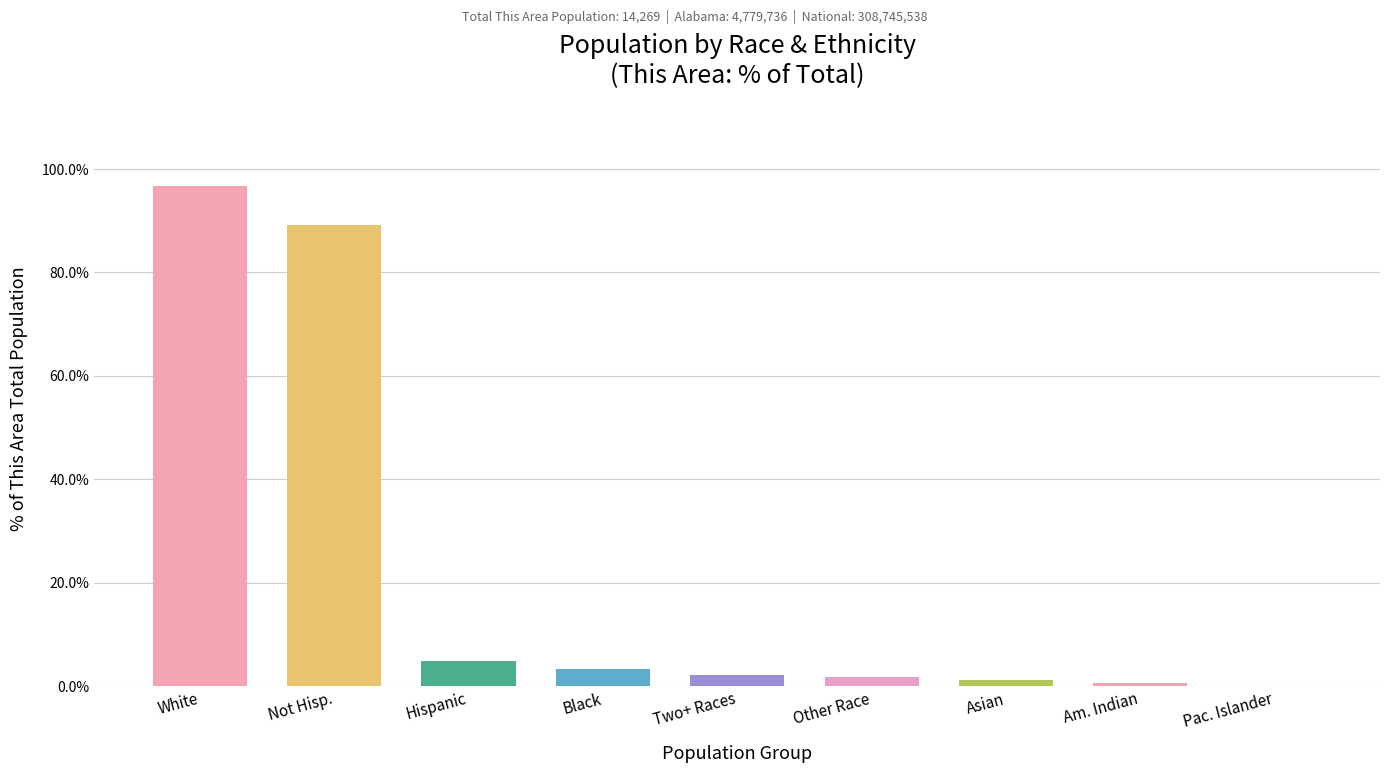

What is the greatest value displayed?

96.7